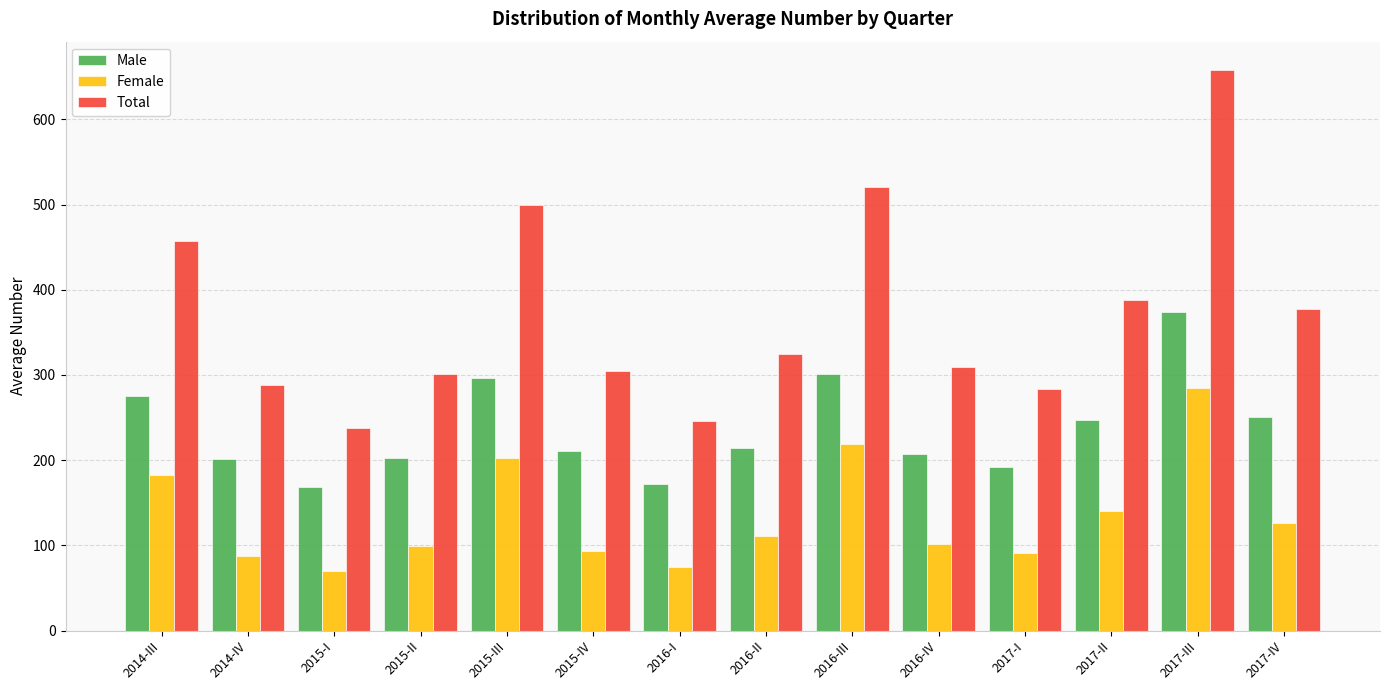

True or false: Female has a value of 132.0 at 2017-I.

False